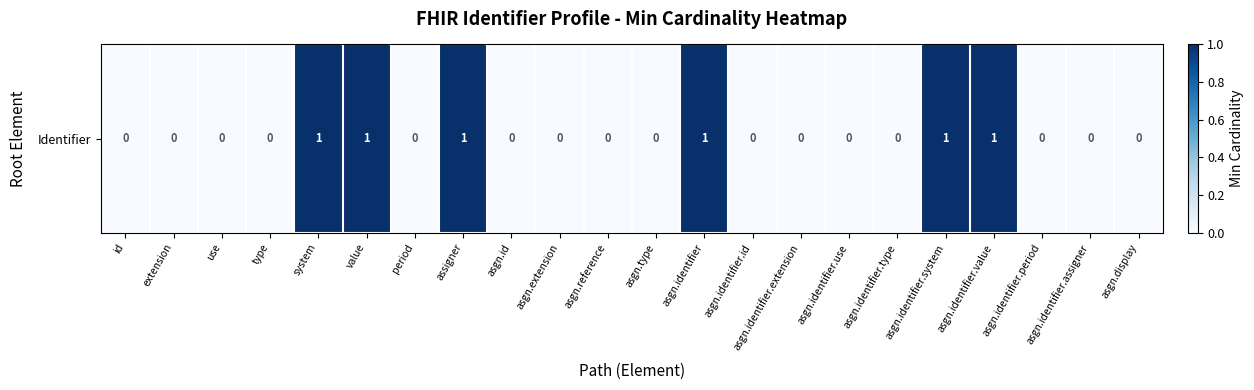

Rank the categories by value from highest to lowest.

system, value, assigner, asgn.identifier, asgn.identifier.system, asgn.identifier.value, id, extension, use, type, period, asgn.id, asgn.extension, asgn.reference, asgn.type, asgn.identifier.id, asgn.identifier.extension, asgn.identifier.use, asgn.identifier.type, asgn.identifier.period, asgn.identifier.assigner, asgn.display